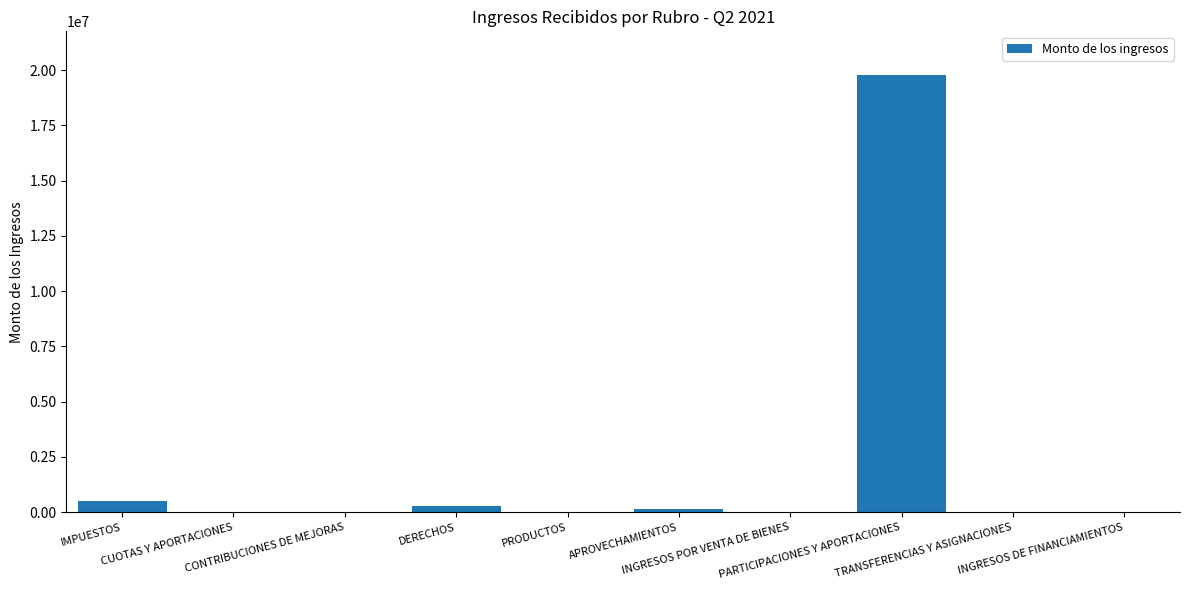

Are the bars horizontal?

No